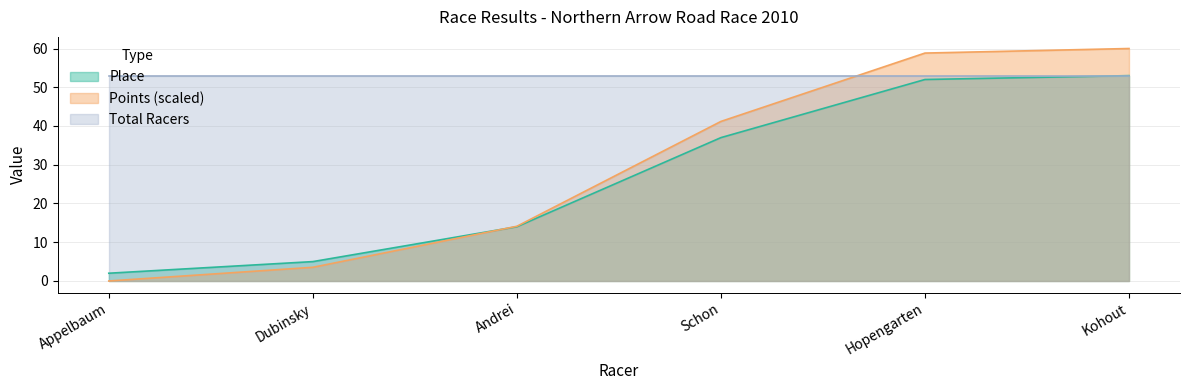

What is the value of the Place point at the 1st from the left?

2.0